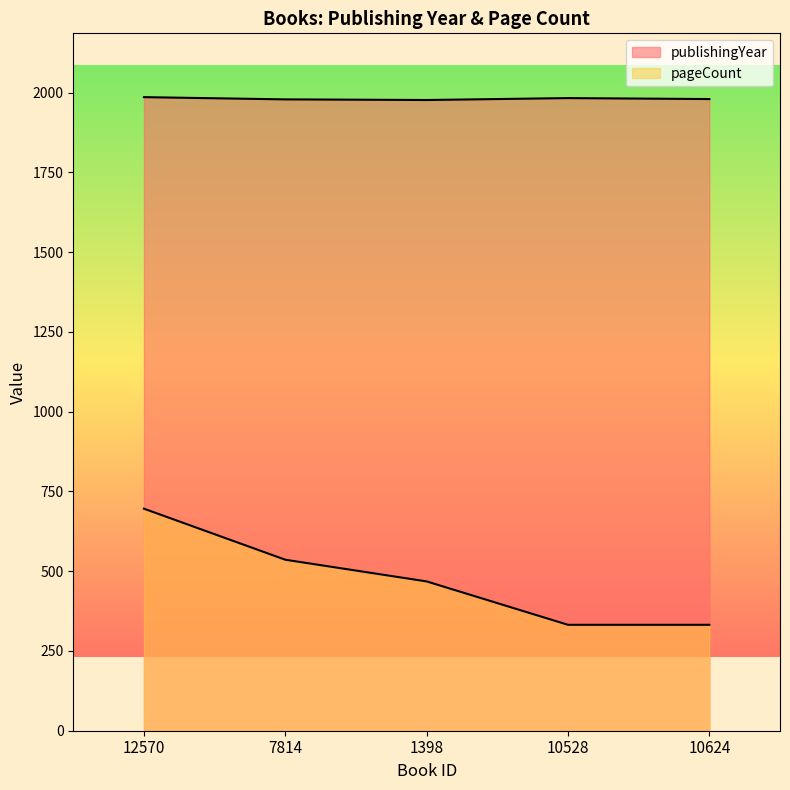

Which label corresponds to the smallest value in the chart?

10528